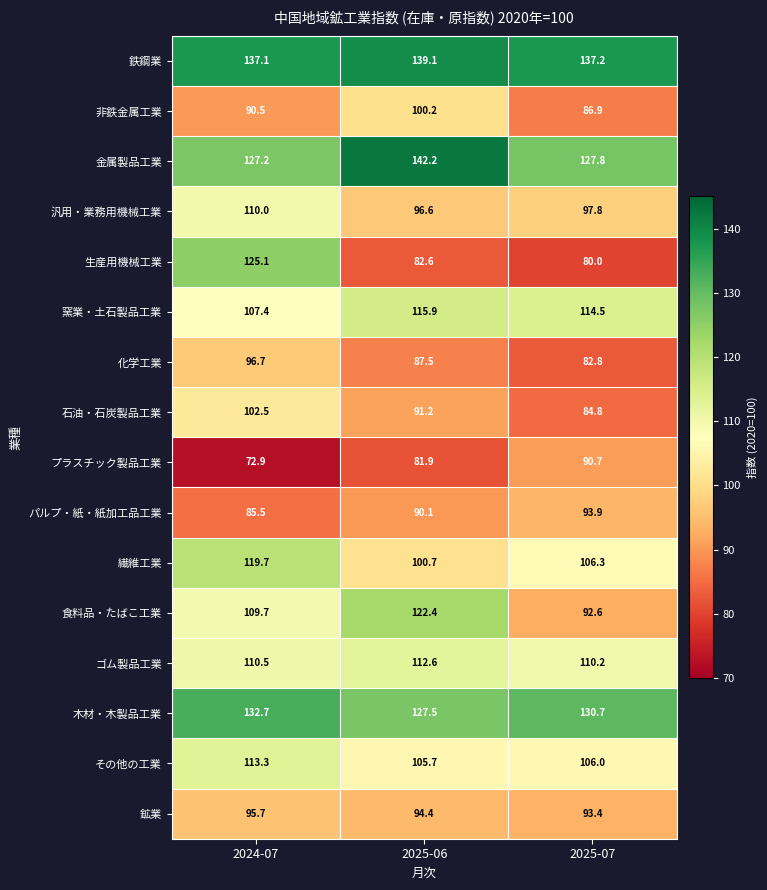

At which category is the sum across all series the highest?

2024-07